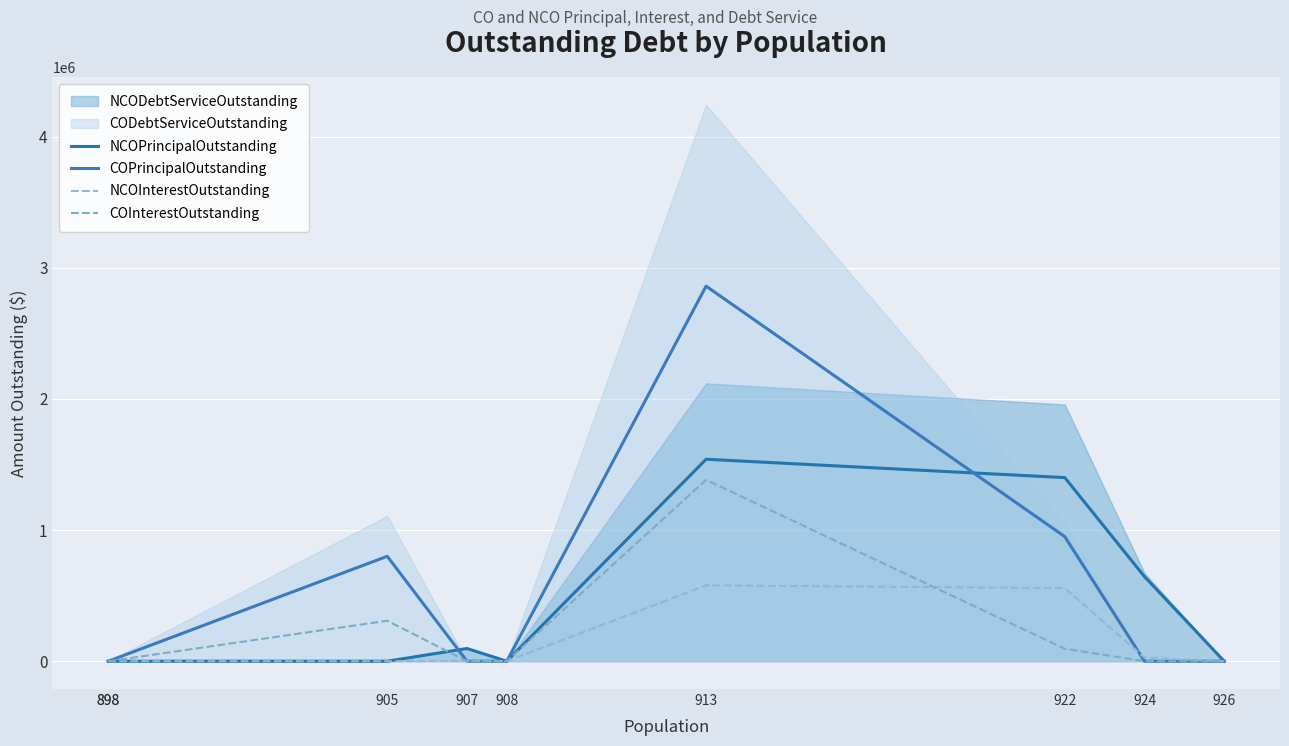

What is the difference between the second highest and second lowest values in the NCOInterestOutstanding series?

557550.0